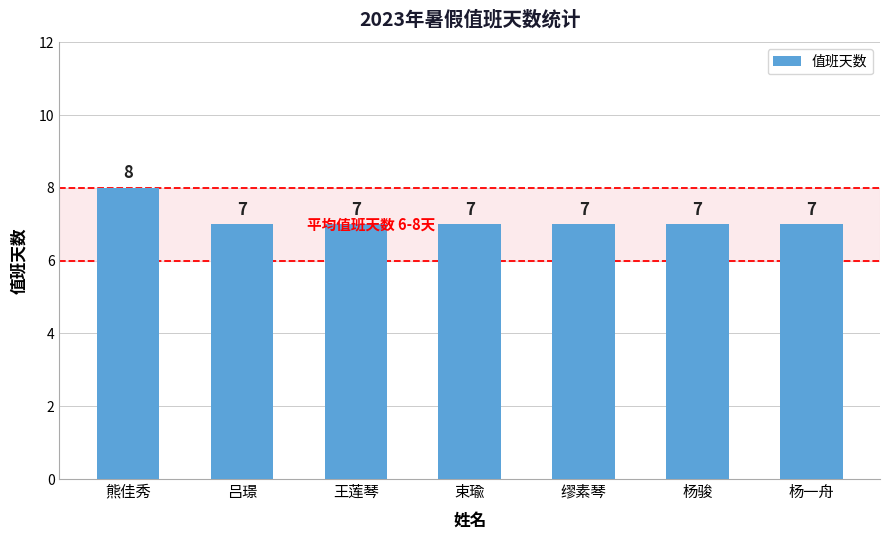

What is the sum of the values at 王莲琴 and 吕璟?

14